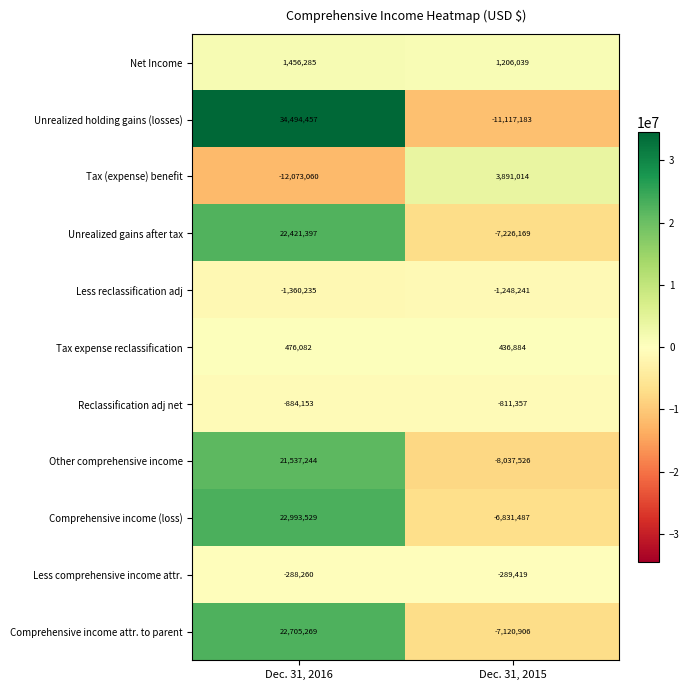

The value of Unrealized gains after tax at Dec. 31, 2016 is 22421397. True or false?

True